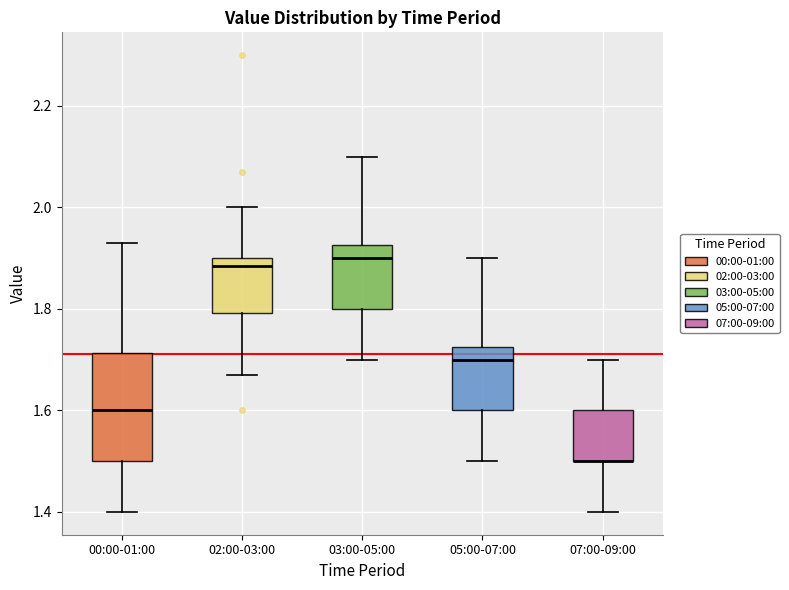

Reading left to right, transcribe this box plot: for each box, give where its median line is, the range the box spans, and where its two whiskers end, as read against the y-axis. The values are not printed on the chart, so give them approximately, as read against the axis.

00:00-01:00: median 1.60, box 1.50 to 1.72, whiskers 1.40 to 1.94
02:00-03:00: median 1.88, box 1.80 to 1.90, whiskers 1.68 to 2.00
03:00-05:00: median 1.90, box 1.80 to 1.92, whiskers 1.70 to 2.10
05:00-07:00: median 1.70, box 1.60 to 1.72, whiskers 1.50 to 1.90
07:00-09:00: median 1.50 (drawn on the box's lower edge), box 1.50 to 1.60, whiskers 1.40 to 1.70